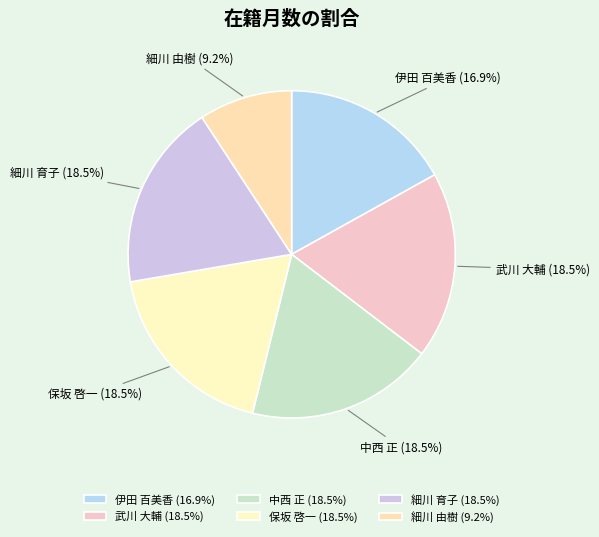

What is the ratio of the value at 細川 由樹 to the value at 伊田 百美香?

0.5